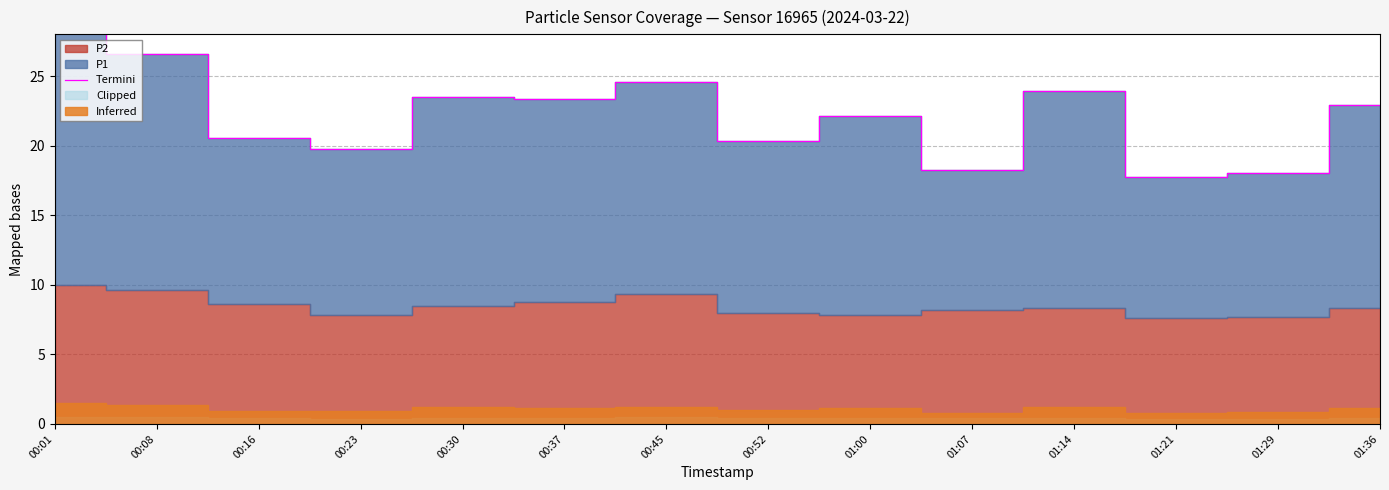

How many points are lower than both their immediate neighbors (excluding endpoints)?

5